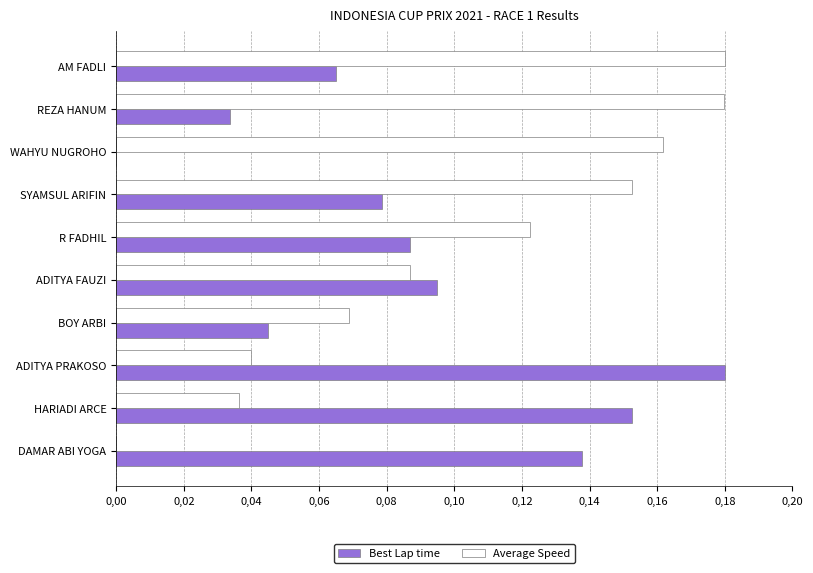

What are all the series names shown in the legend?

Best Lap time, Average Speed